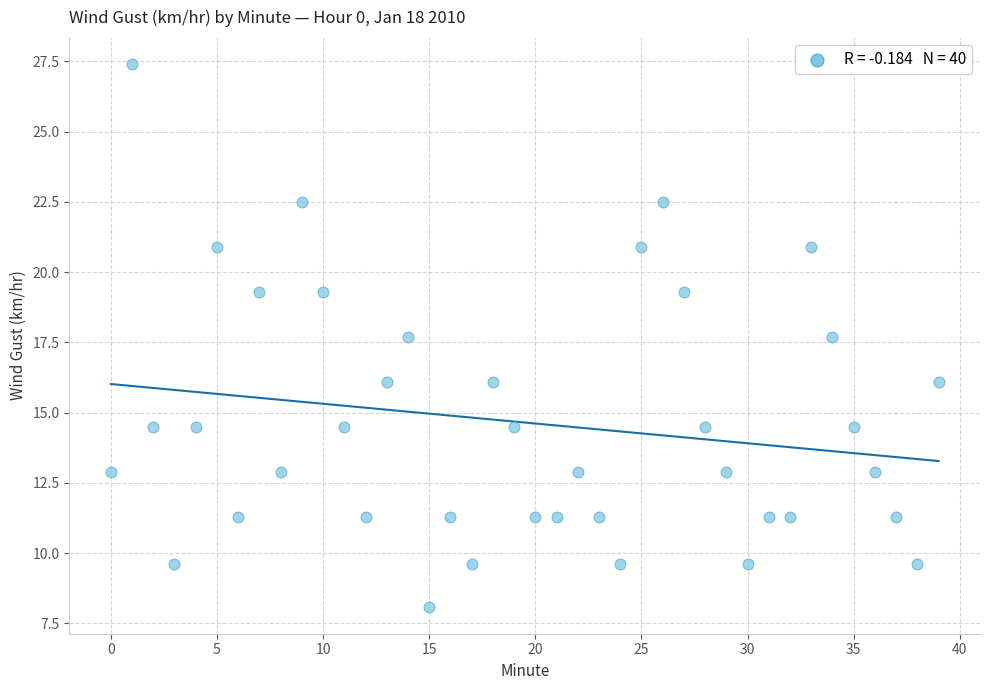

What is the range of Y values (max minus min)?

19.3